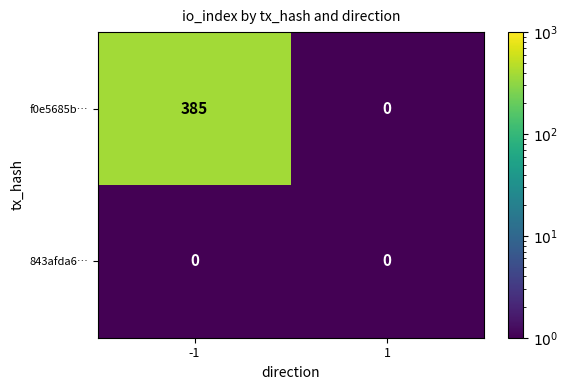

Which series has the largest total across all categories?

f0e5685b…